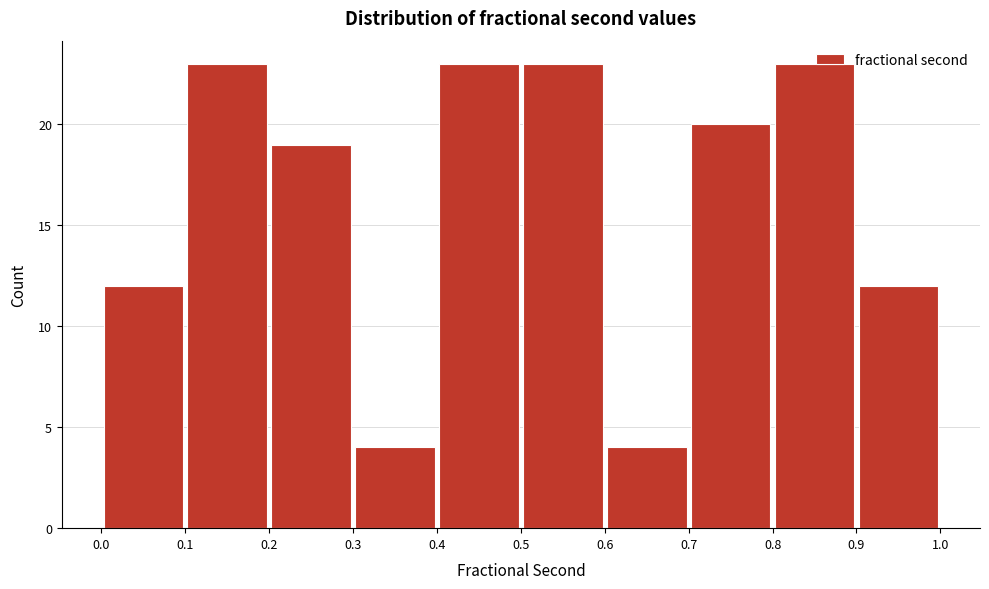

Reading left to right, list every bar in this chart as the range it spans on the x-axis followed by its height. The values are not printed on the chart, so give them approximately, as read against the axis.

0.0 to 0.1: 12
0.1 to 0.2: 23
0.2 to 0.3: 19
0.3 to 0.4: 4
0.4 to 0.5: 23
0.5 to 0.6: 23
0.6 to 0.7: 4
0.7 to 0.8: 20
0.8 to 0.9: 23
0.9 to 1.0: 12